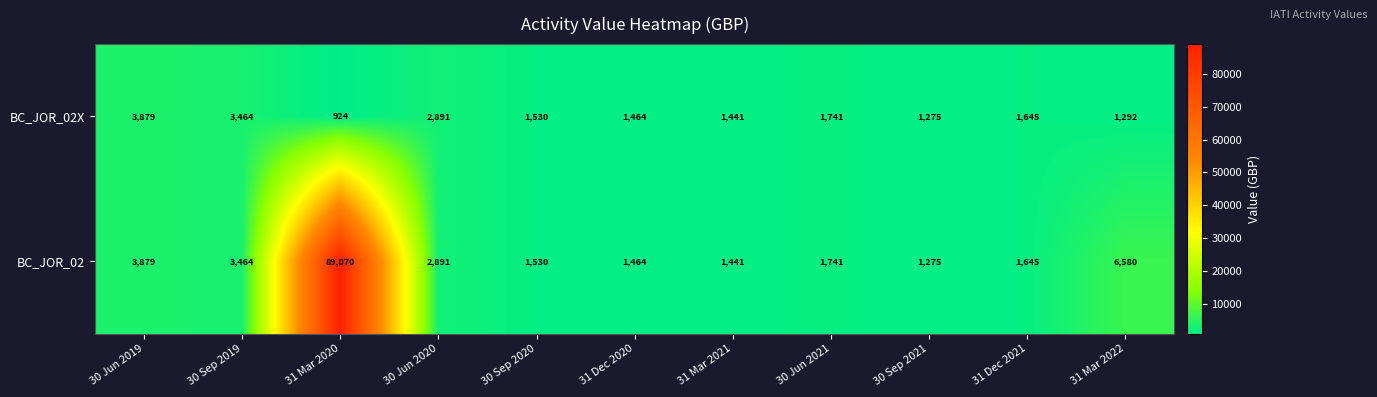

Reading left to right, what are all the values shown in this chart?

BC_JOR_02X: 30 Jun 2019=3879	30 Sep 2019=3464	31 Mar 2020=924	30 Jun 2020=2891	30 Sep 2020=1530	31 Dec 2020=1464	31 Mar 2021=1441	30 Jun 2021=1741	30 Sep 2021=1275	31 Dec 2021=1645	31 Mar 2022=1292
BC_JOR_02: 30 Jun 2019=3879	30 Sep 2019=3464	31 Mar 2020=89070	30 Jun 2020=2891	30 Sep 2020=1530	31 Dec 2020=1464	31 Mar 2021=1441	30 Jun 2021=1741	30 Sep 2021=1275	31 Dec 2021=1645	31 Mar 2022=6580